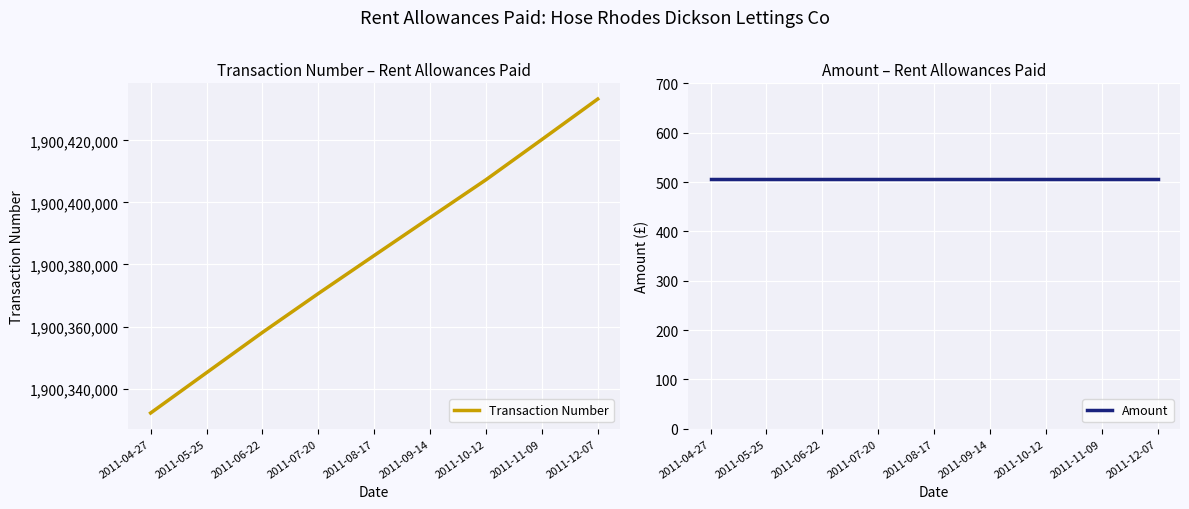

Is the value of Amount at 2011-10-12 greater than the value of Transaction Number at 2011-10-12?

No